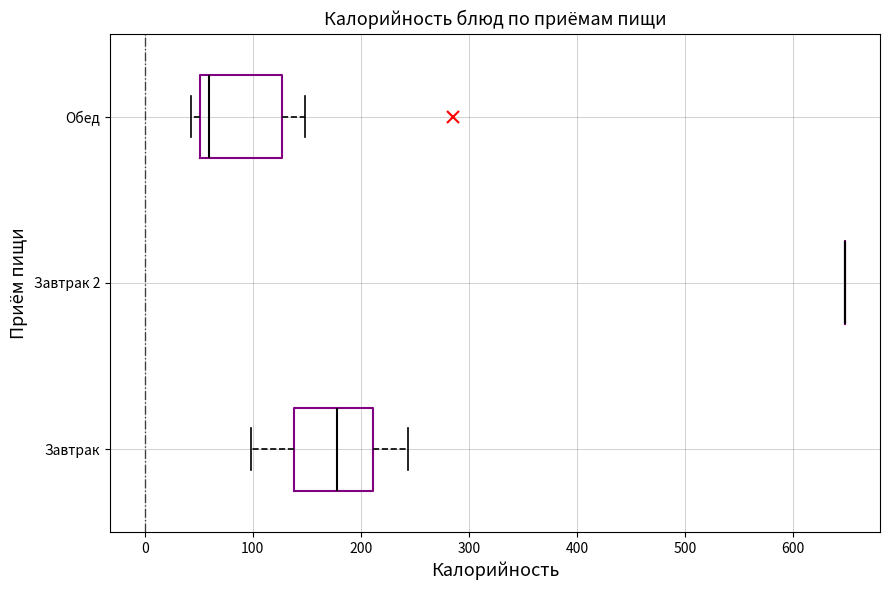

Reading bottom to top, read every box against the x-axis: the position of its median line, the range the box covers, and the ends of its whiskers. The values are not printed on the chart, so give them approximately, as read against the axis.

Завтрак: median 180, box 140 to 210, whiskers 100 to 240
Завтрак 2: box collapsed to a line at 650, whiskers 650 to 650
Обед: median 60, box 50 to 130, whiskers 40 to 150